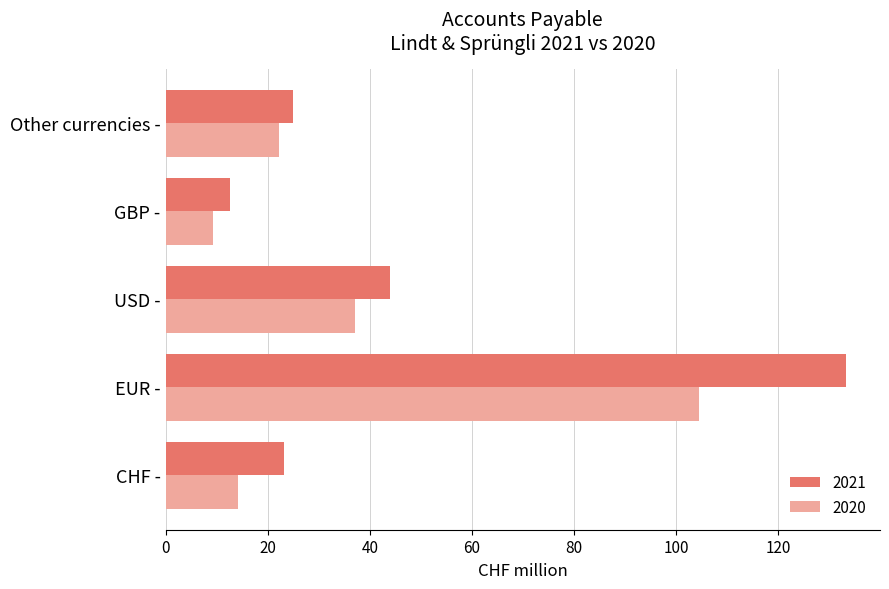

What is the maximum value for 2020?

104.6